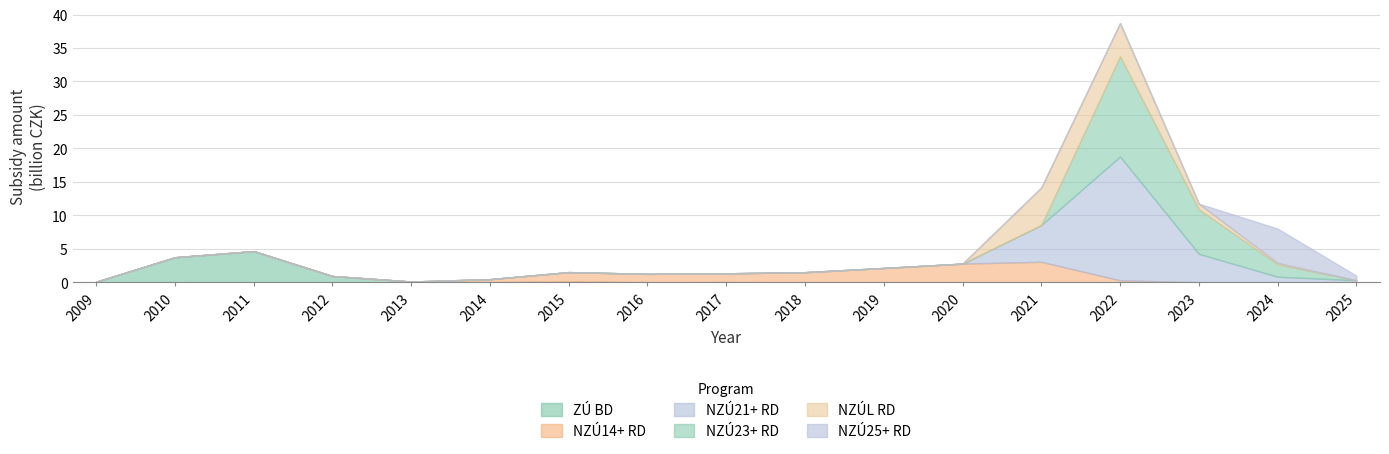

At which label does NZU23_RD reach its peak?

2022